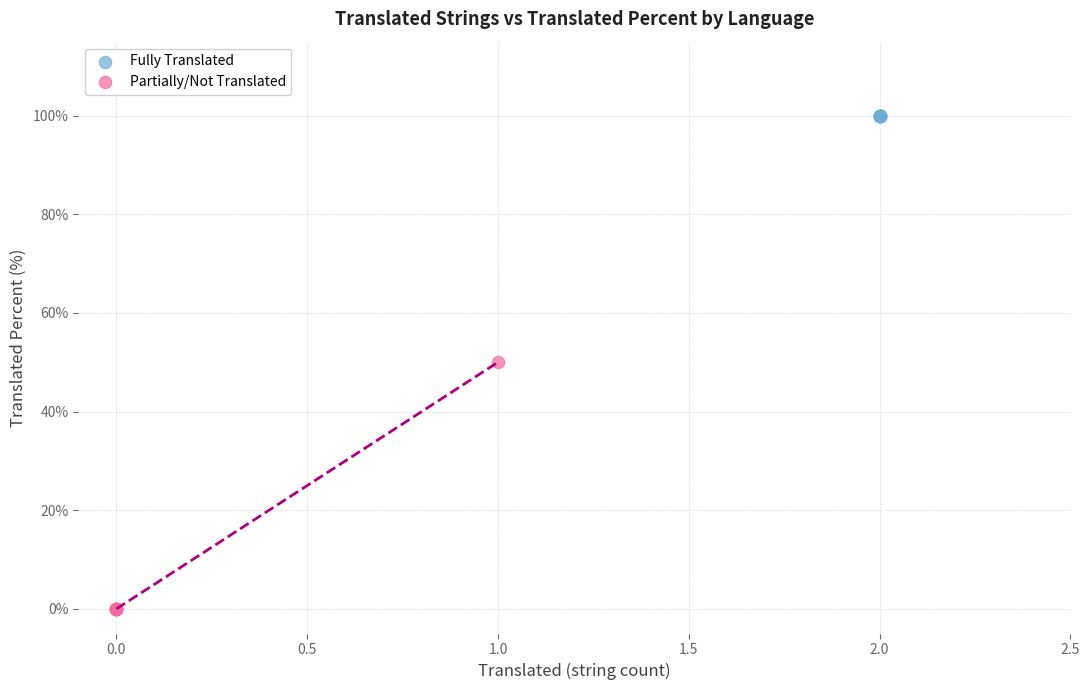

Which series contains the highest Y value?

Fully Translated